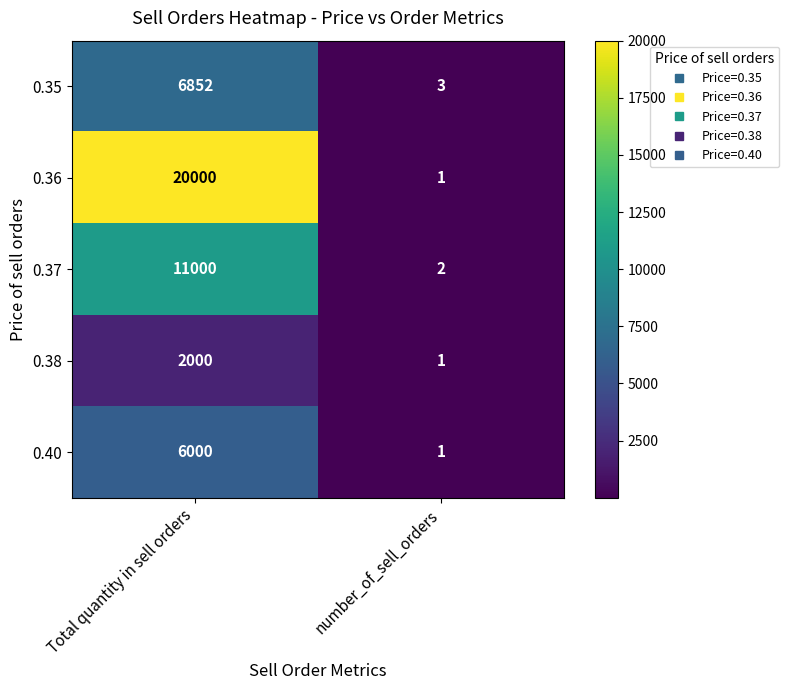

Reading left to right, what are all the values shown in this chart?

0.35: Total quantity in sell orders=6852	number_of_sell_orders=3
0.36: Total quantity in sell orders=20000	number_of_sell_orders=1
0.37: Total quantity in sell orders=11000	number_of_sell_orders=2
0.38: Total quantity in sell orders=2000	number_of_sell_orders=1
0.40: Total quantity in sell orders=6000	number_of_sell_orders=1